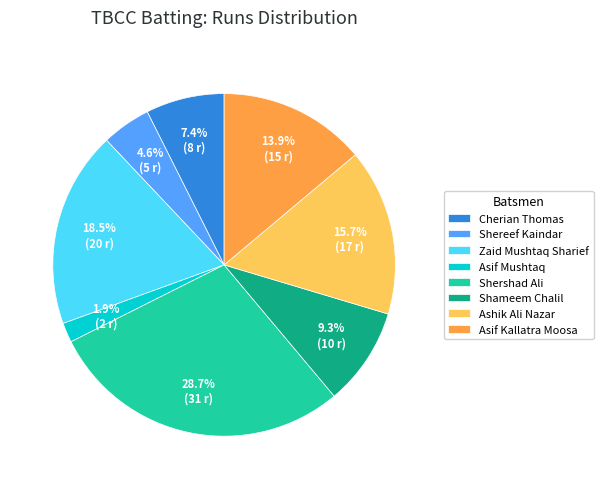

What percentage is the Cherian Thomas slice, to the nearest percent?

7%